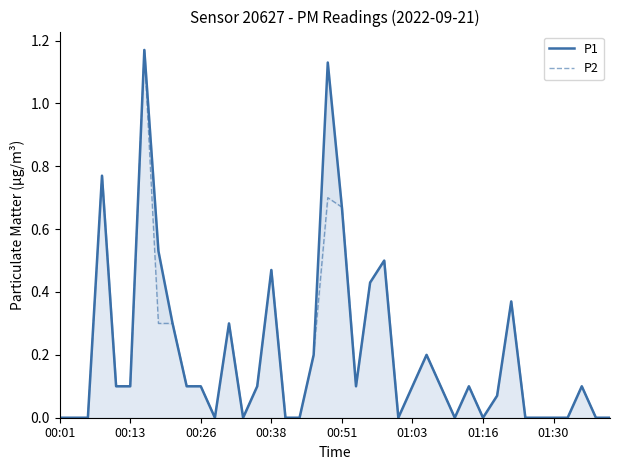

What is the approximate value of P1 at 21?

0.1